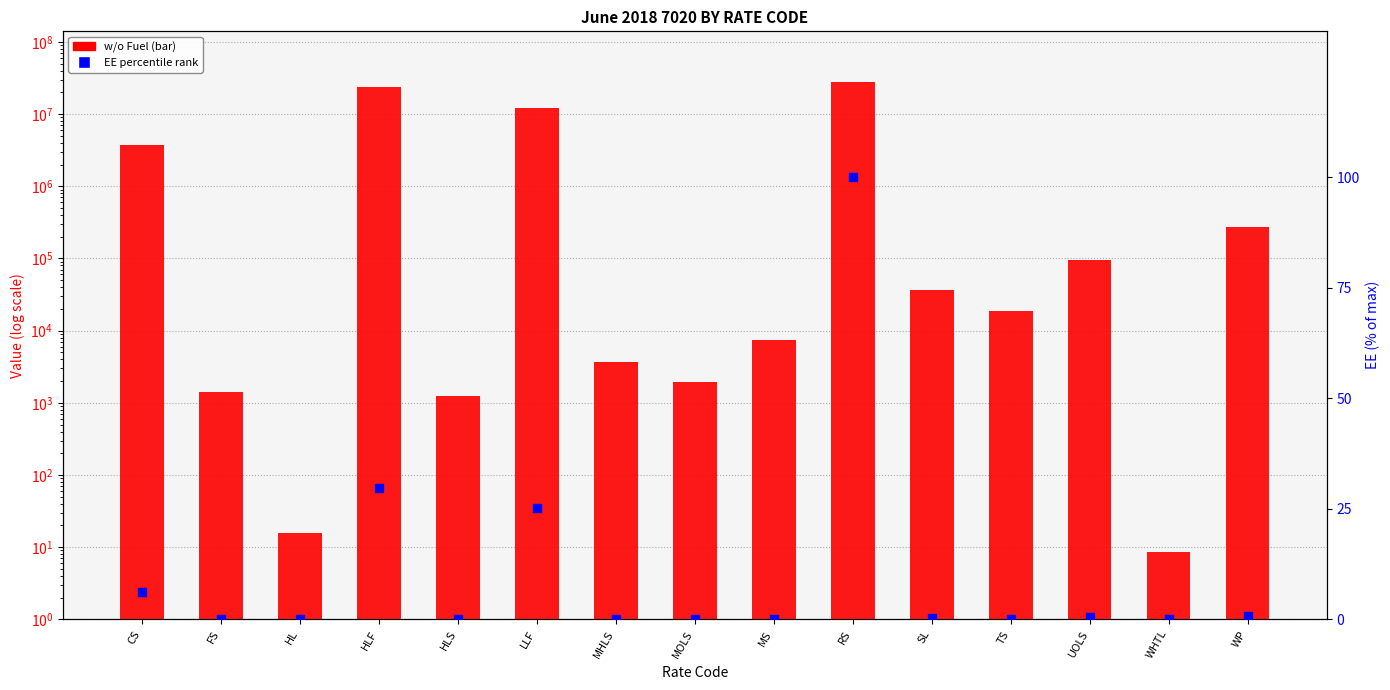

At which category is the sum across all series the highest?

RS